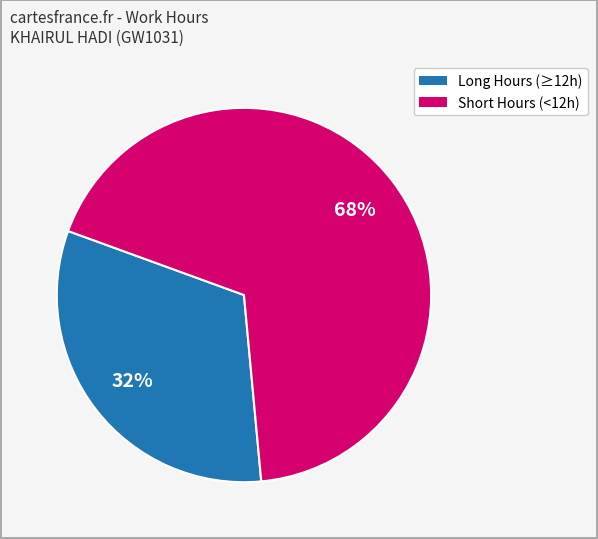

To the nearest percent, what is the average slice percentage?

50%